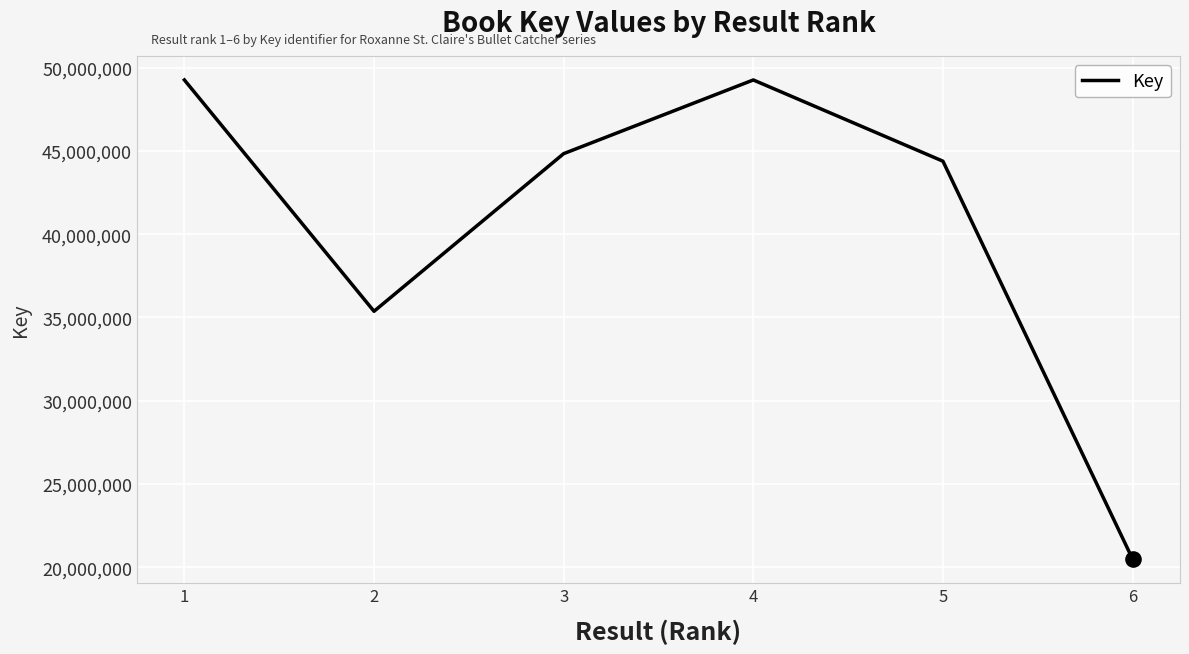

Approximately how many times larger is the value at 4 compared to 5?

1.1